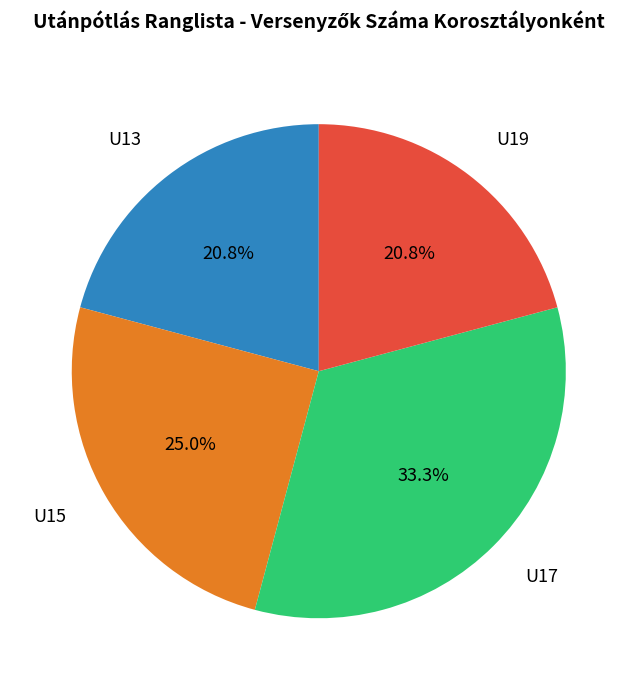

Is there a majority slice in this chart?

No